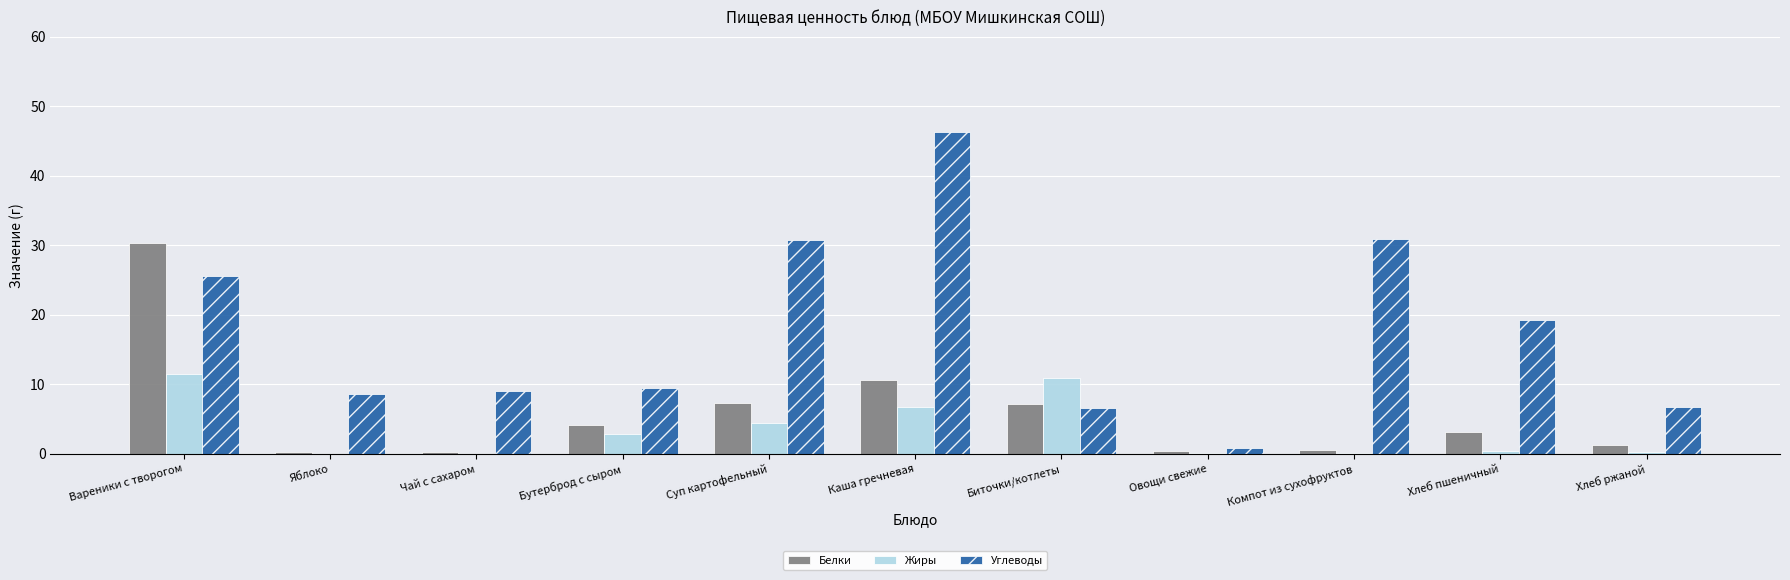

Between Бутерброд с сыром and Хлеб пшеничный, which series saw the biggest shift?

Углеводы